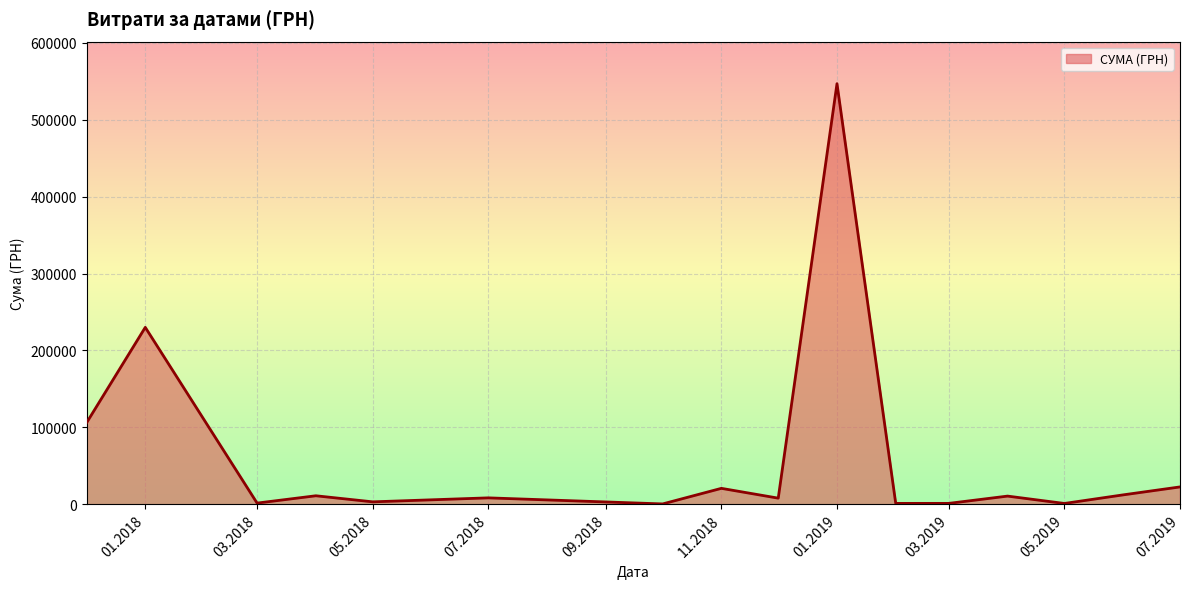

What is the maximum value shown in the chart?

546929.7